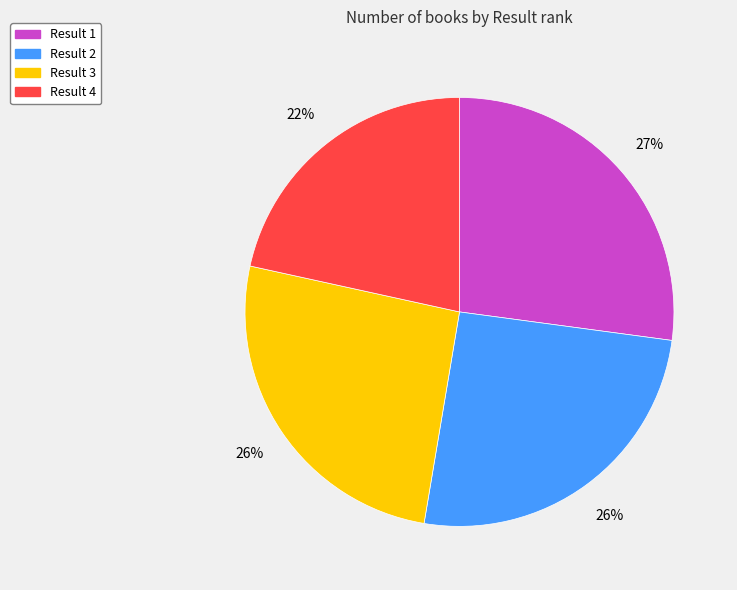

True or false: Result 4 accounts for 22% of the total.

True